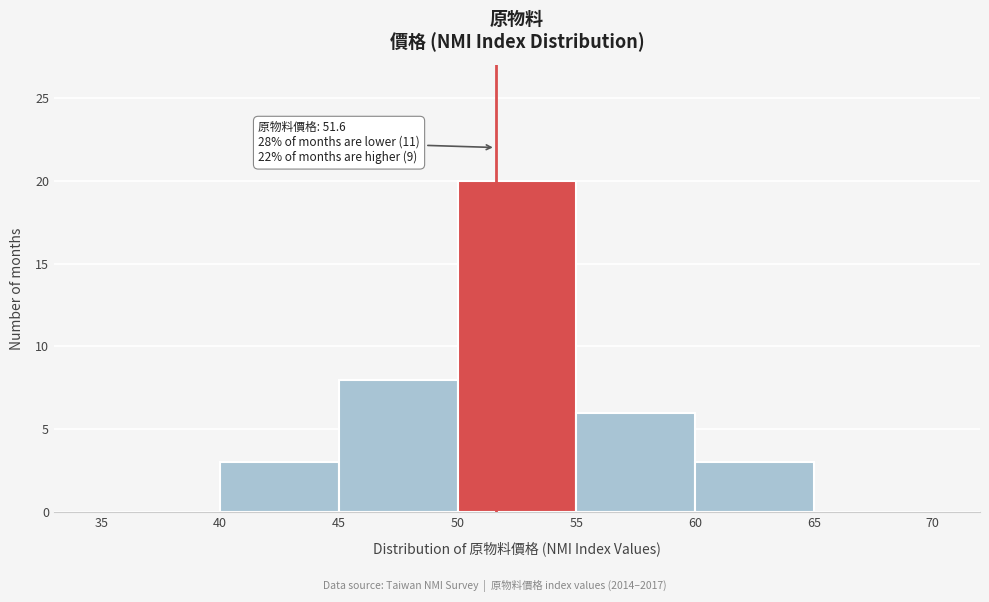

Which range on the x-axis has the tallest bar?

50 to 55